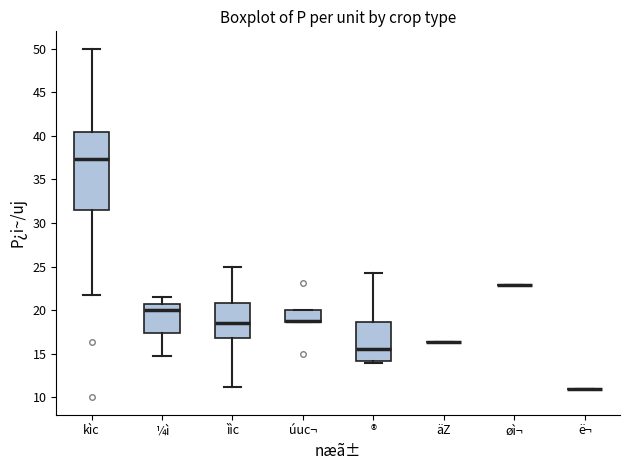

Reading left to right, read every box against the y-axis: the position of its median line, the range the box covers, and the ends of its whiskers. The values are not printed on the chart, so give them approximately, as read against the axis.

kìc: median 37.5, box 31.5 to 40.5, whiskers 21.5 to 50.0
¼ì: median 20.0, box 17.5 to 21.0, whiskers 14.5 to 21.5
ììc: median 18.5, box 17.0 to 21.0, whiskers 11.0 to 25.0
úuc¬: median 19.0, box 18.5 to 20.0, whiskers 18.5 to 20.0
®: median 15.5, box 14.0 to 18.5, whiskers 14.0 (just below the box's lower edge) to 24.5
äZ: box collapsed to a line at 16.5, whiskers 16.5 to 16.5
øì¬: box collapsed to a line at 23.0, whiskers 23.0 to 23.0
ë¬: box collapsed to a line at 11.0, whiskers 11.0 to 11.0